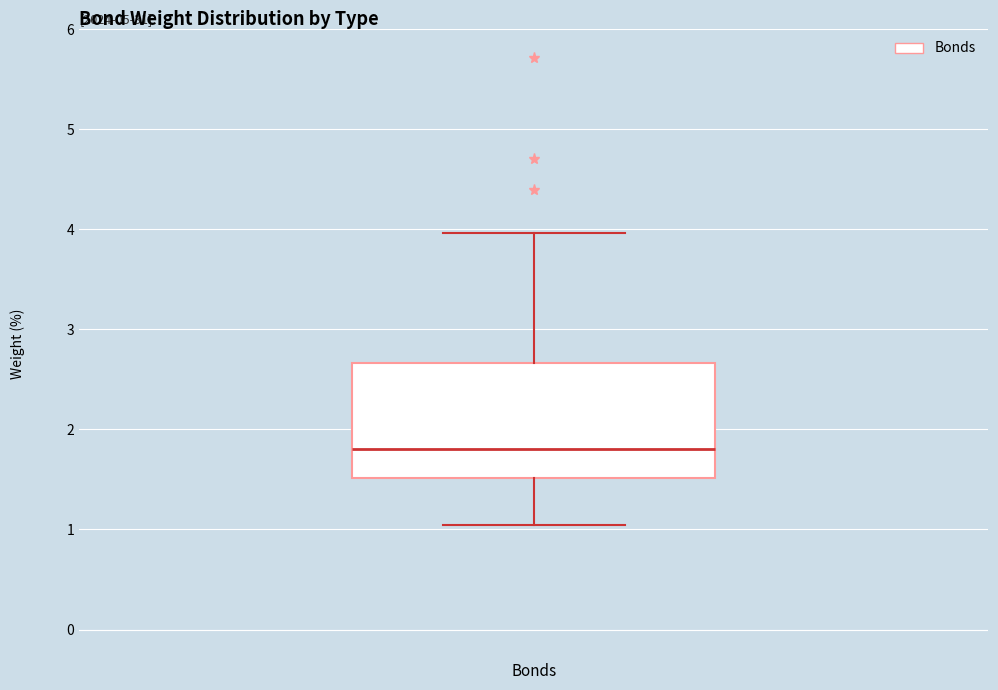

Read this box plot against the y-axis: the position of the median line, the range covered by the box, and the ends of both whiskers. The values are not printed on the chart, so give them approximately, as read against the axis.

median 1.8, box 1.5 to 2.7, whiskers 1.0 to 4.0